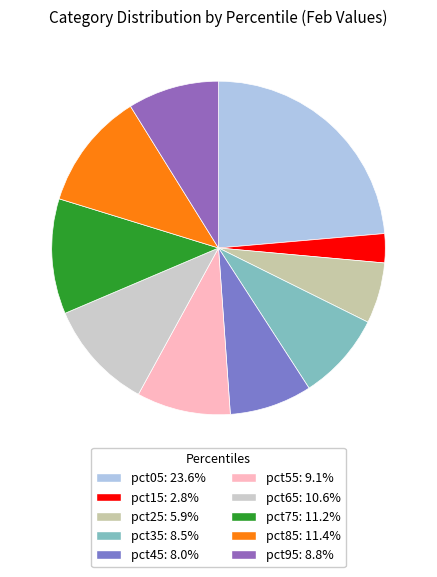

Count the number of slices in the pie.

10